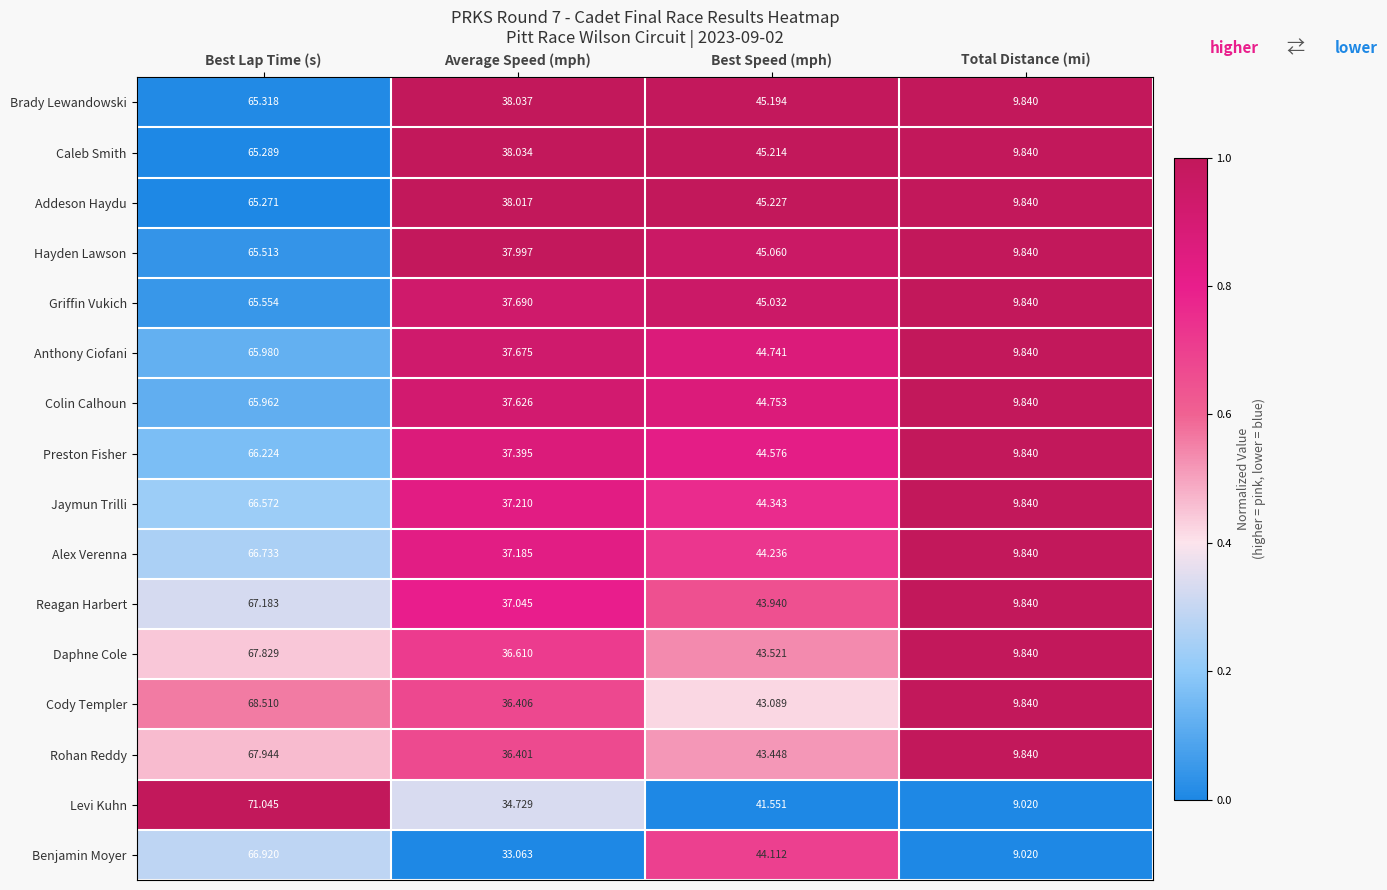

Which series has the widest spread of values?

Levi Kuhn